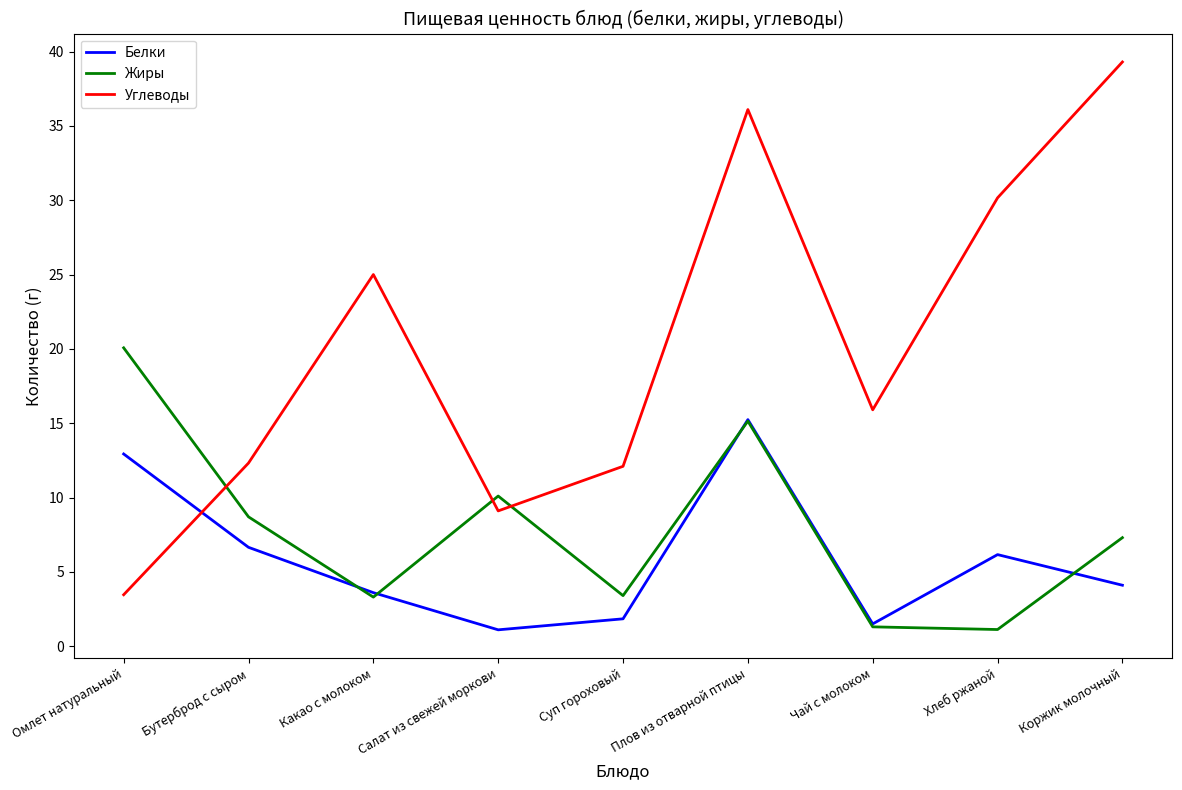

What is the difference between the maximum and second lowest values in the Жиры series?

18.8